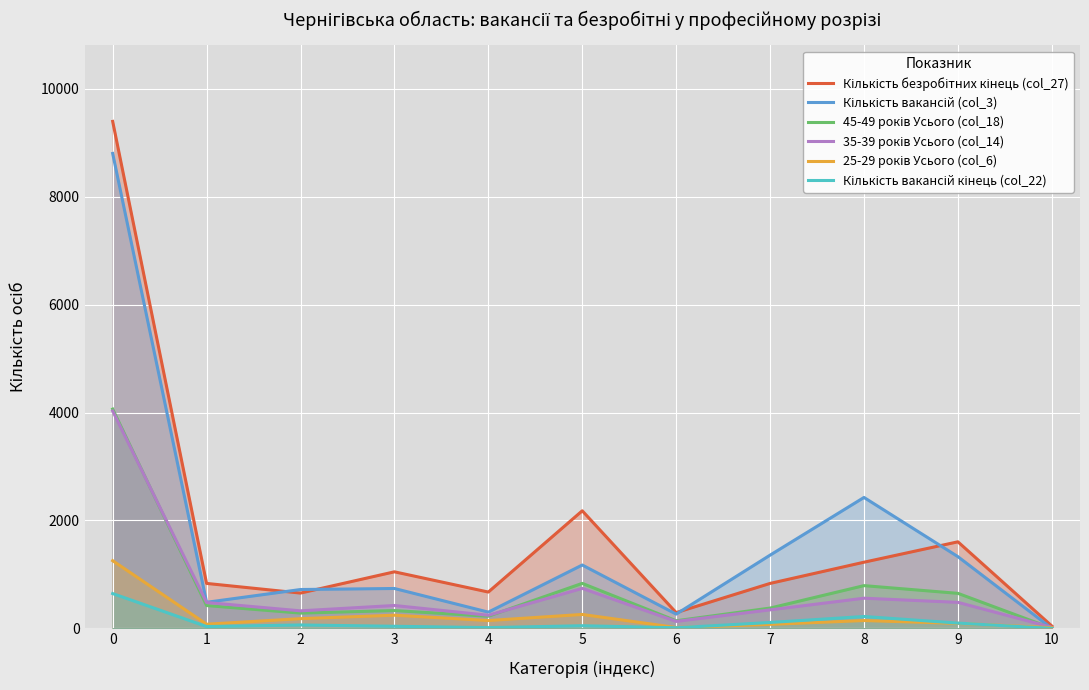

True or false: 25-29 років Усього (col_6) has a value of 75 at 7.

True